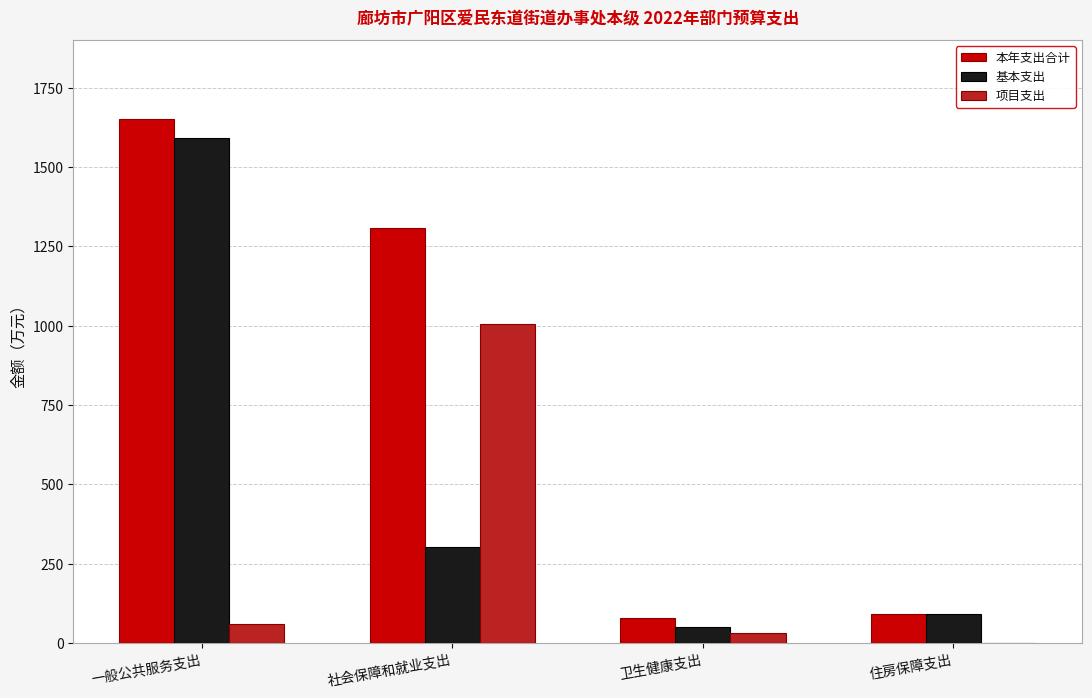

Which series changed the most between 一般公共服务支出 and 社会保障和就业支出?

基本支出